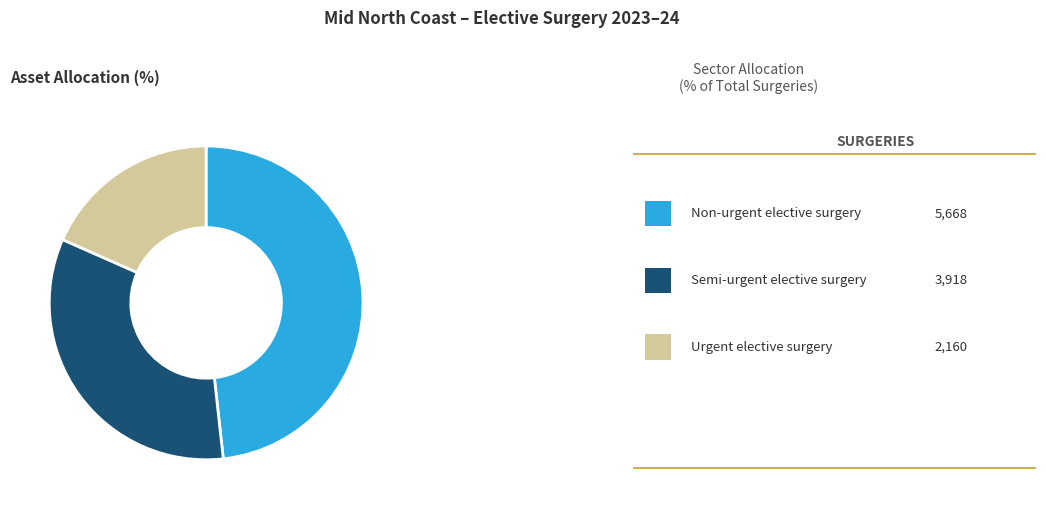

Is there any slice that represents more than half of the pie?

No